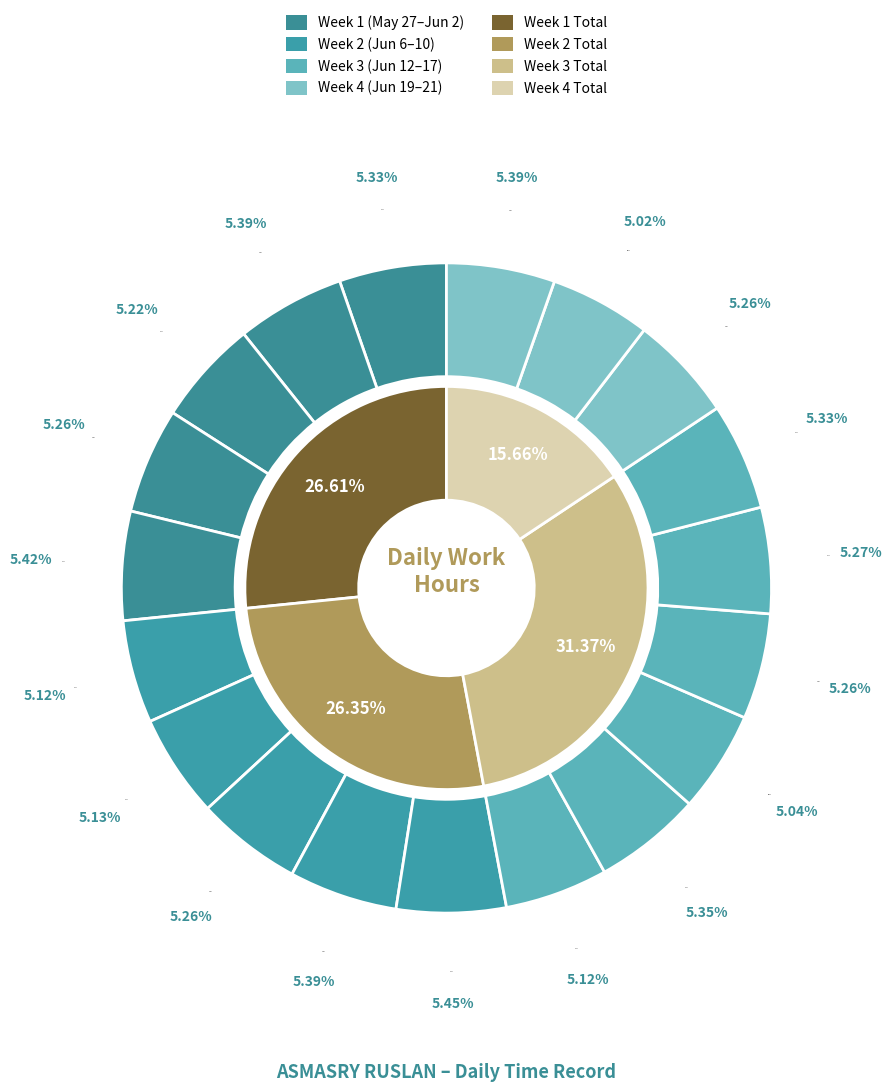

What percentage do 16-Fri and 8-Thu together represent?

10.5%